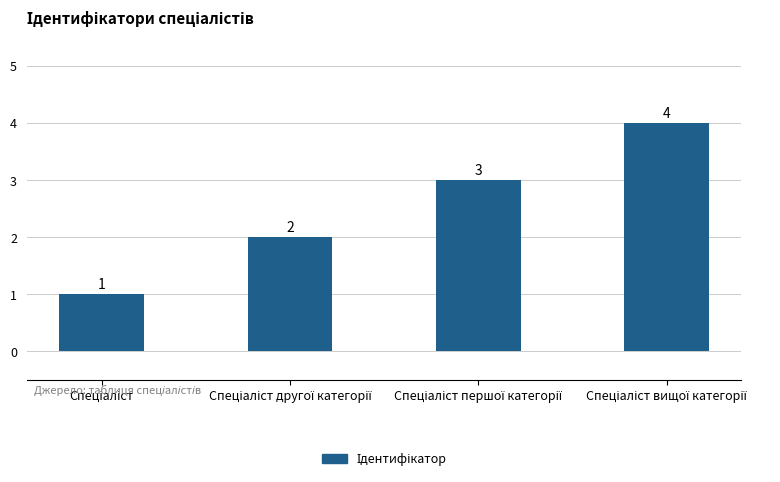

What is the greatest value displayed?

4